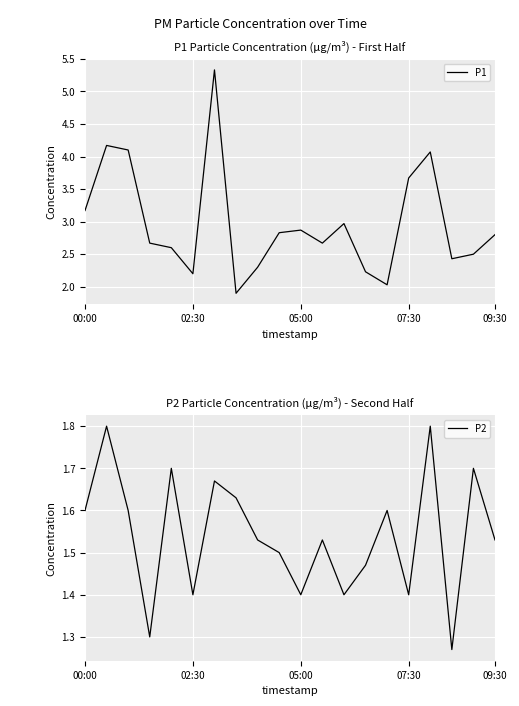

Between 6 and 11, which is larger?

6